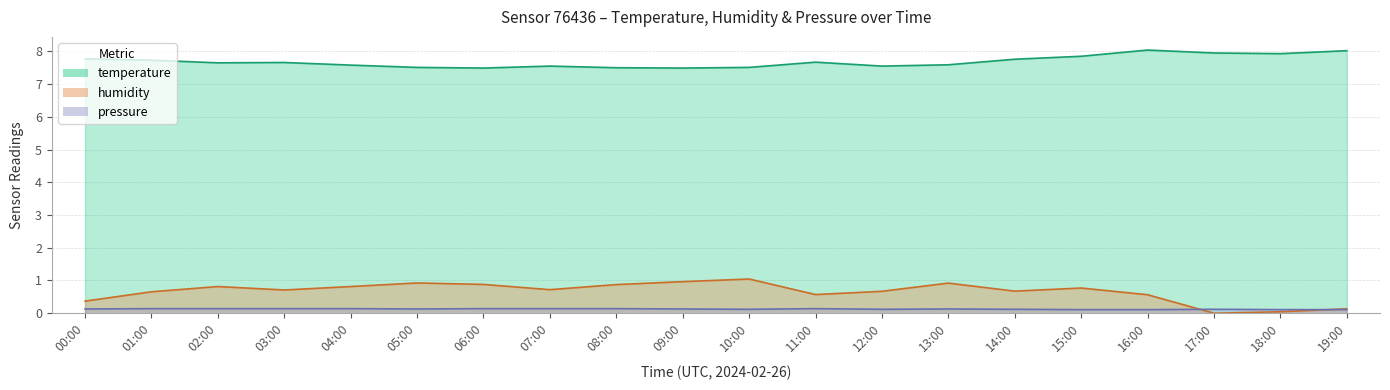

At which category does temperature reach its first local valley?

02:00